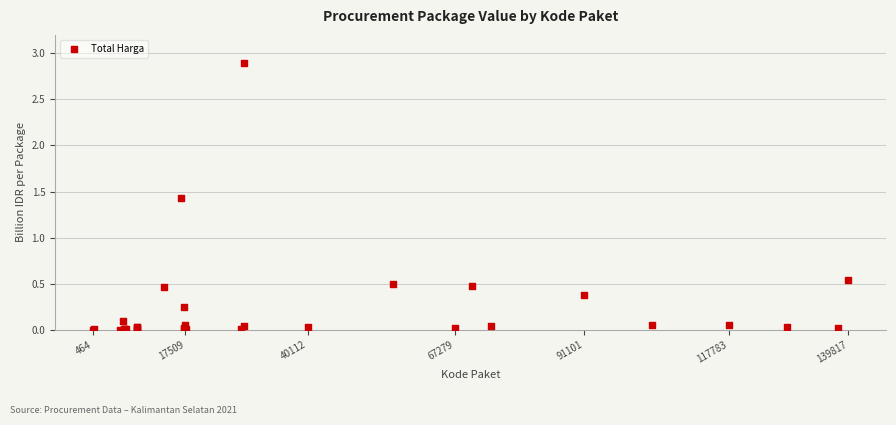

What Y value in the scatter plot is closest to 1?

1.4